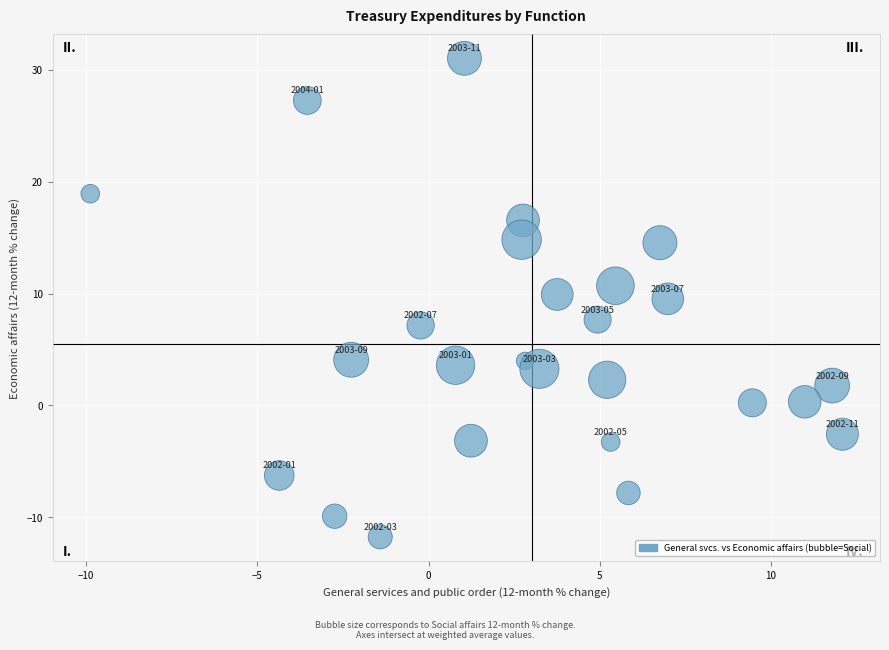

What is the range of Y values (max minus min)?

42.8